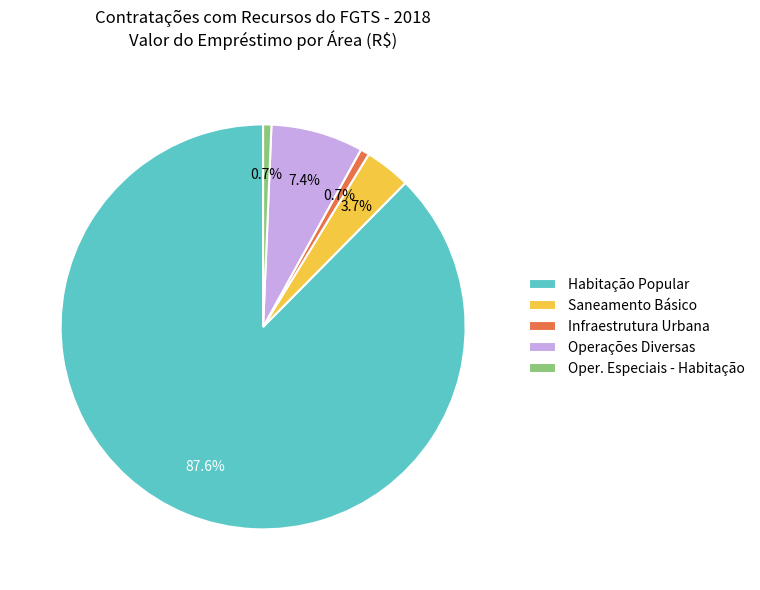

What portion of the pie excludes Saneamento Básico?

96.3%